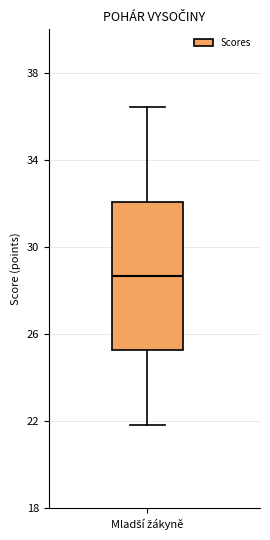

Transcribe this box plot: give where the median line is, the range the box spans, and where the two whiskers end, as read against the y-axis. The values are not printed on the chart, so give them approximately, as read against the axis.

median 28.5, box 25.5 to 32.0, whiskers 22.0 to 36.5